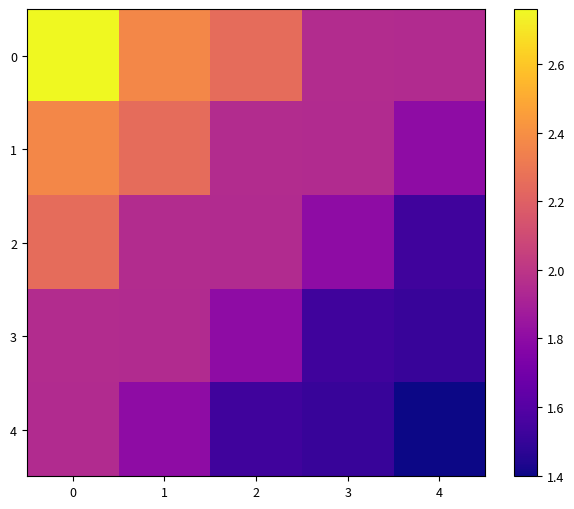

Rank the series by their maximum value, from highest to lowest.

0, 1, 2, 3, 4